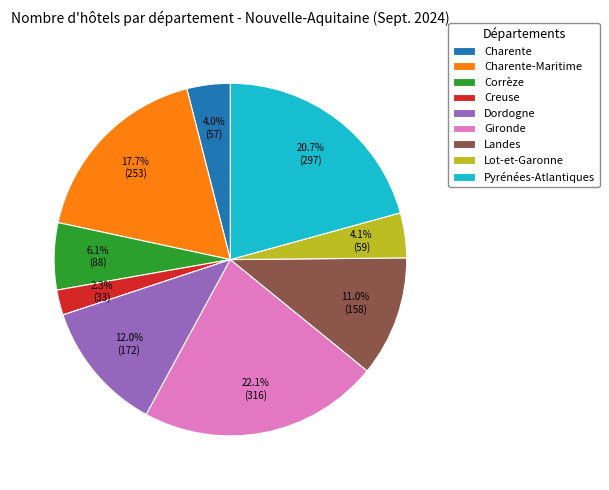

Which category has the biggest portion of the pie?

Gironde